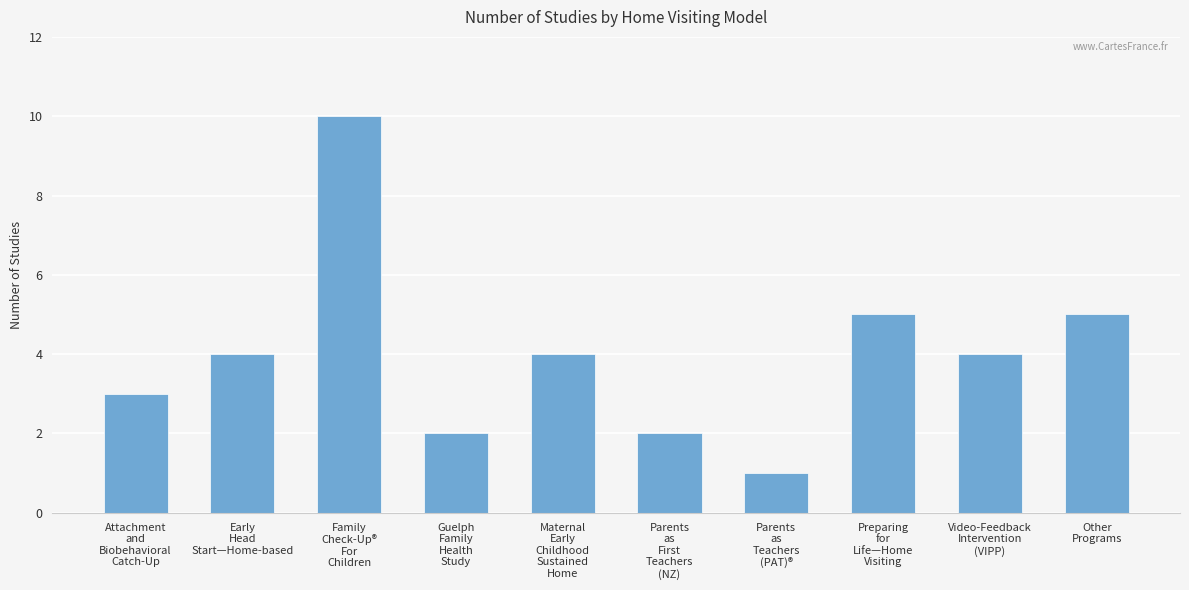

What is the greatest value displayed?

10